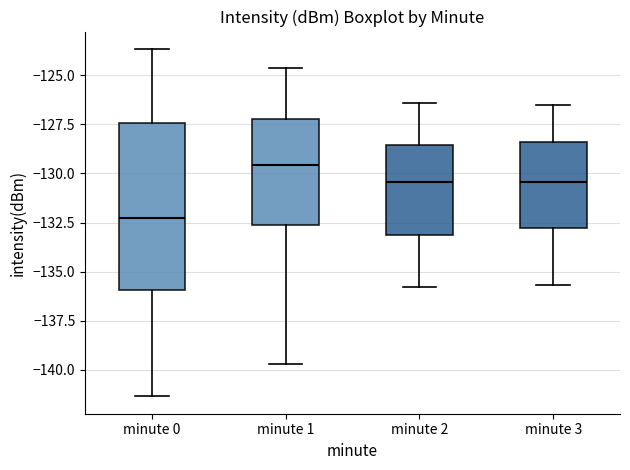

Which box has the highest median line?

minute 1